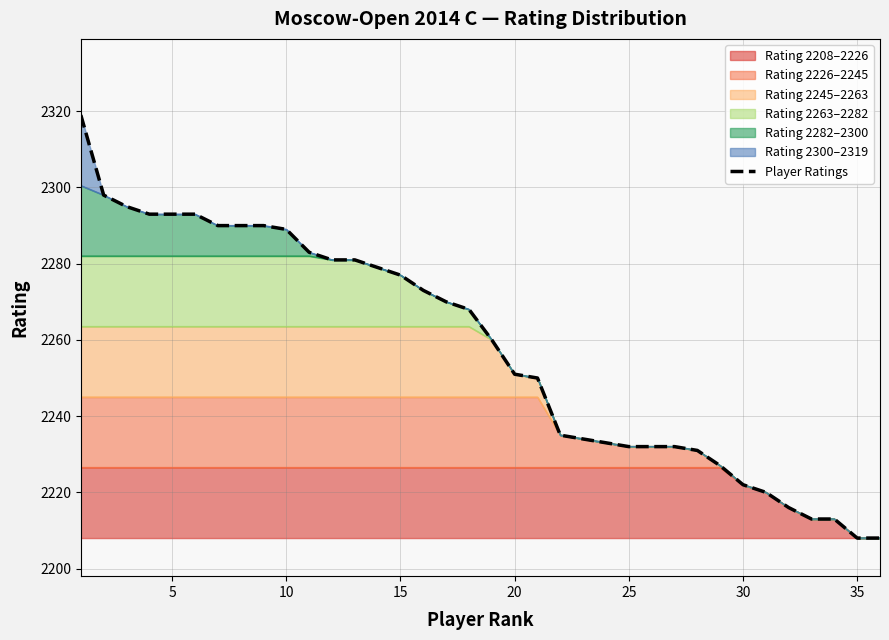

What is the greatest value displayed?

2319